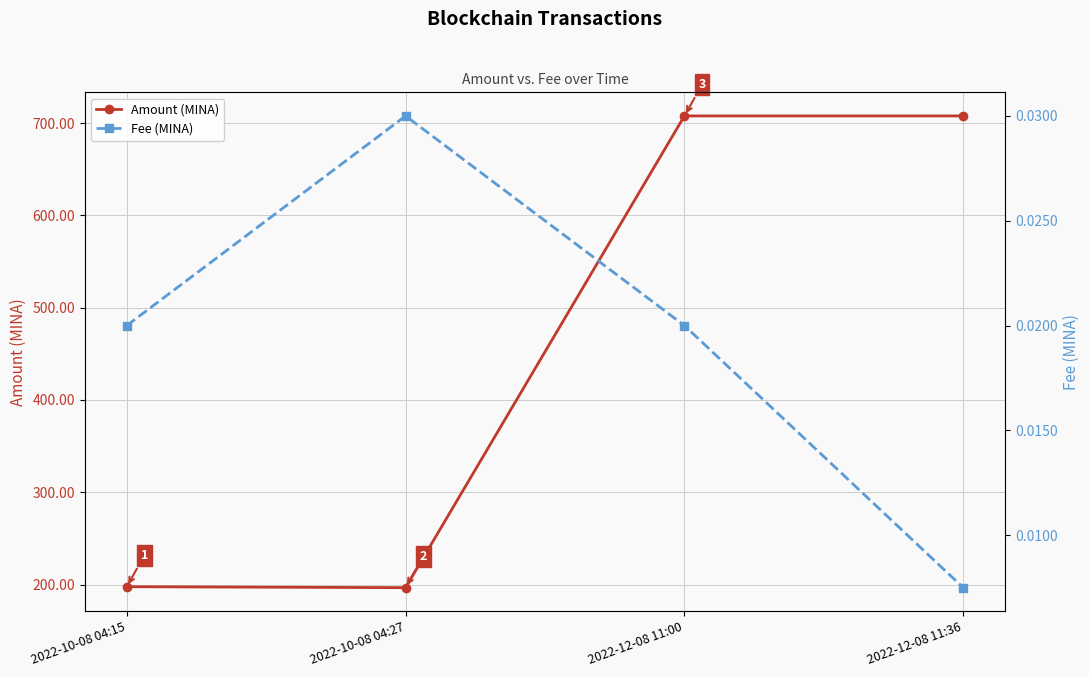

At which category is the sum across all series the highest?

2022-12-08 11:00